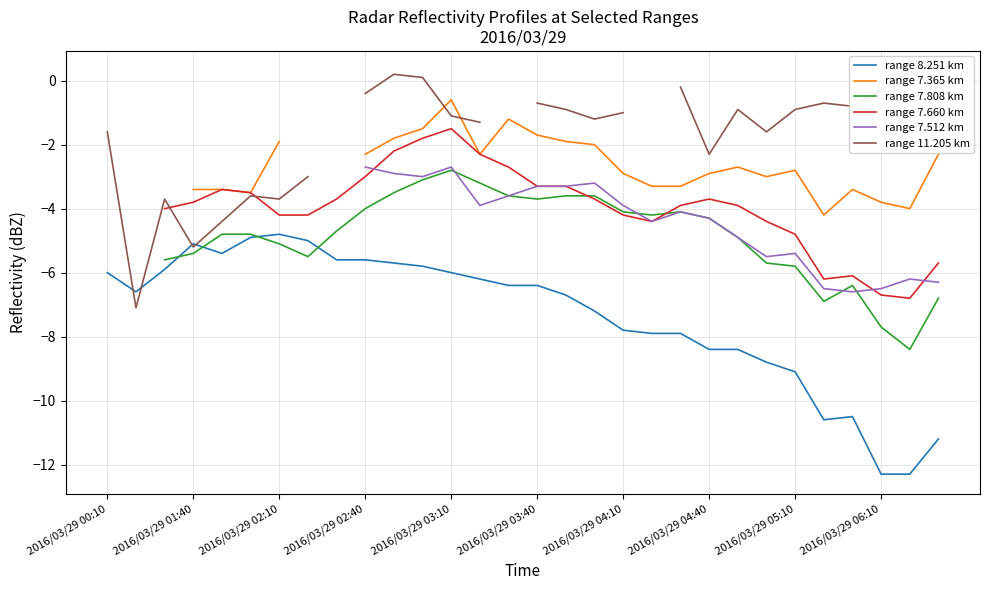

What is the highest value of the range 11.205 km series?

0.3